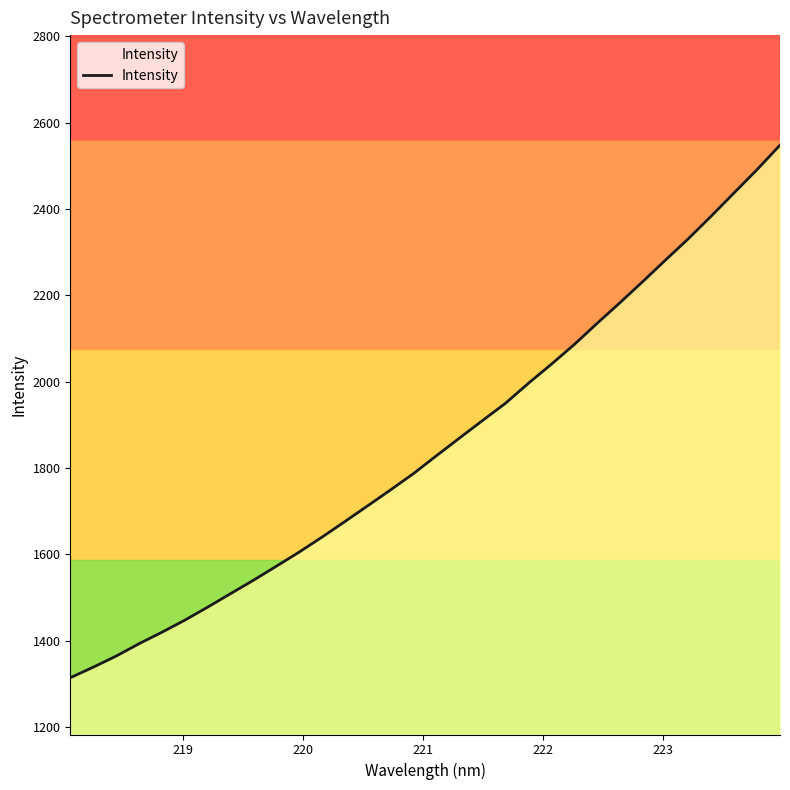

What is the difference between the maximum and minimum values?

1233.4